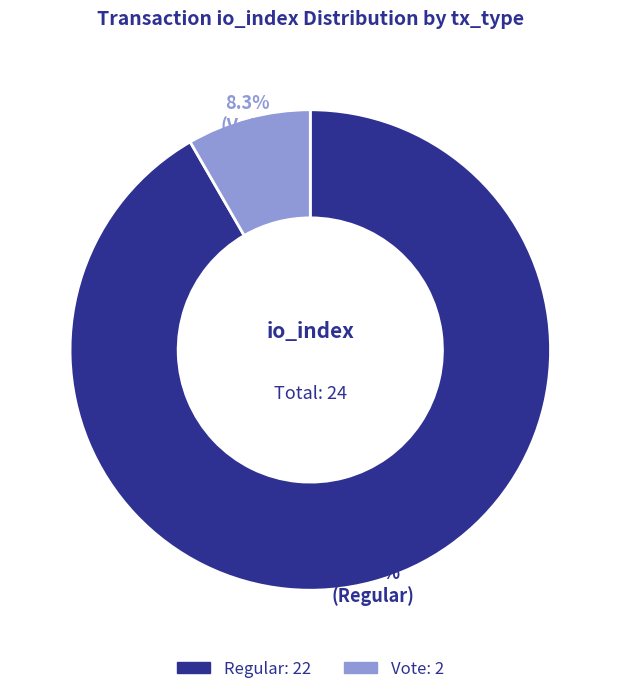

How many segments does this pie chart have?

2